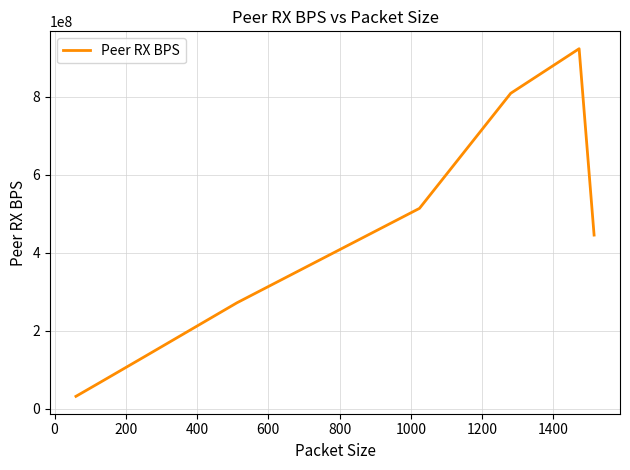

What is the difference between the second highest and minimum values?

776895154